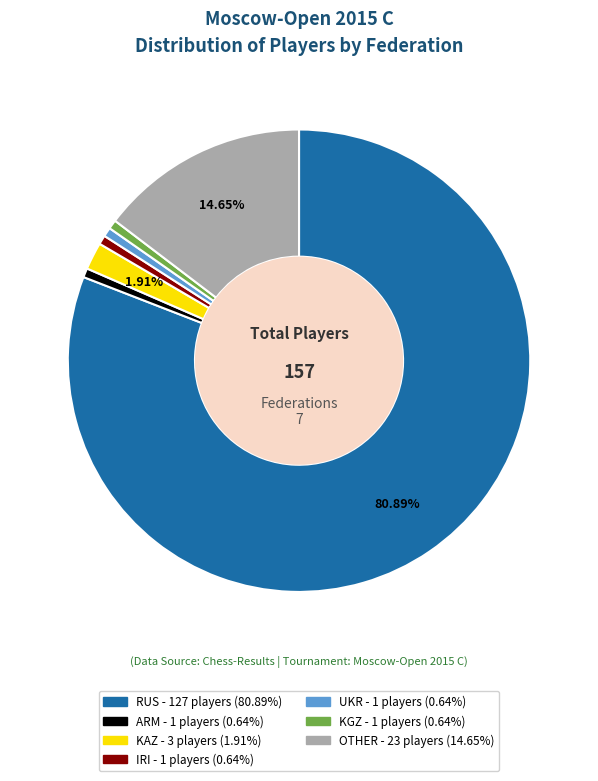

What percentage is the KAZ slice, to the nearest percent?

2%